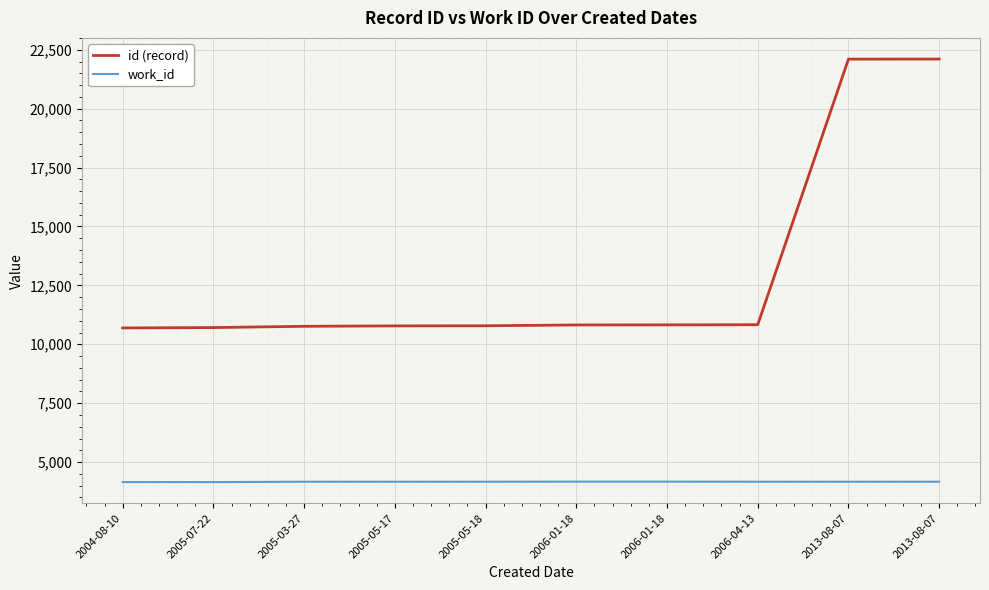

The value of id (record) at 2013-08-07 is 22102. True or false?

True